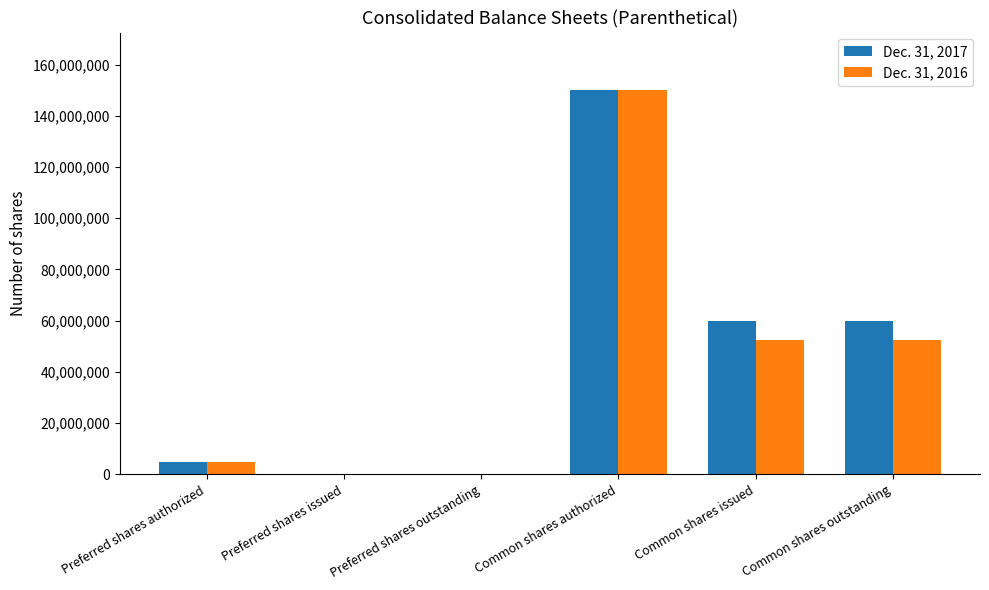

Reading left to right, list all the values displayed in this chart.

Dec. 31, 2017: Preferred shares authorized=5000000	Preferred shares issued=0	Preferred shares outstanding=0	Common shares authorized=150000000	Common shares issued=60036017	Common shares outstanding=60036017
Dec. 31, 2016: Preferred shares authorized=5000000	Preferred shares issued=0	Preferred shares outstanding=0	Common shares authorized=150000000	Common shares issued=52328492	Common shares outstanding=52328492